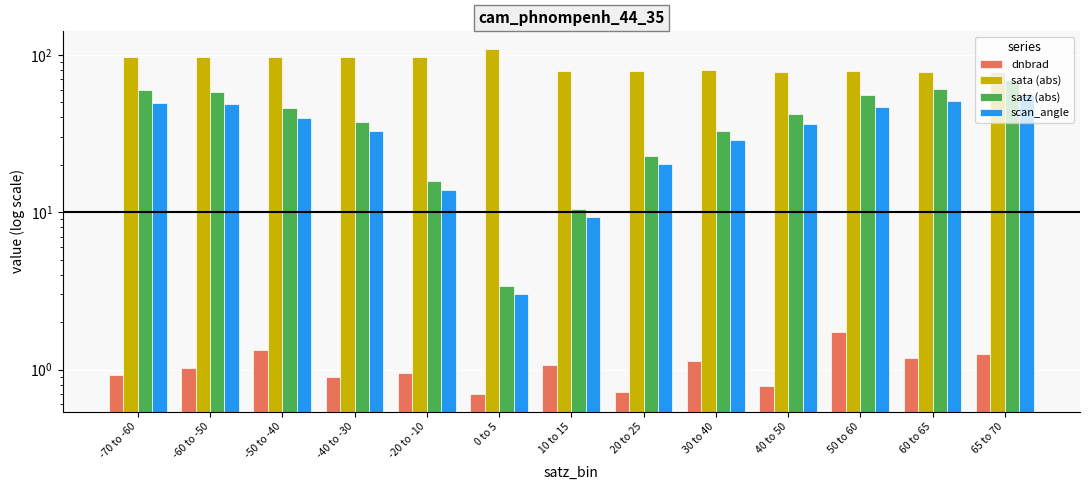

The scan_angle series shows 28.7 at 30 to 40. True or false?

True